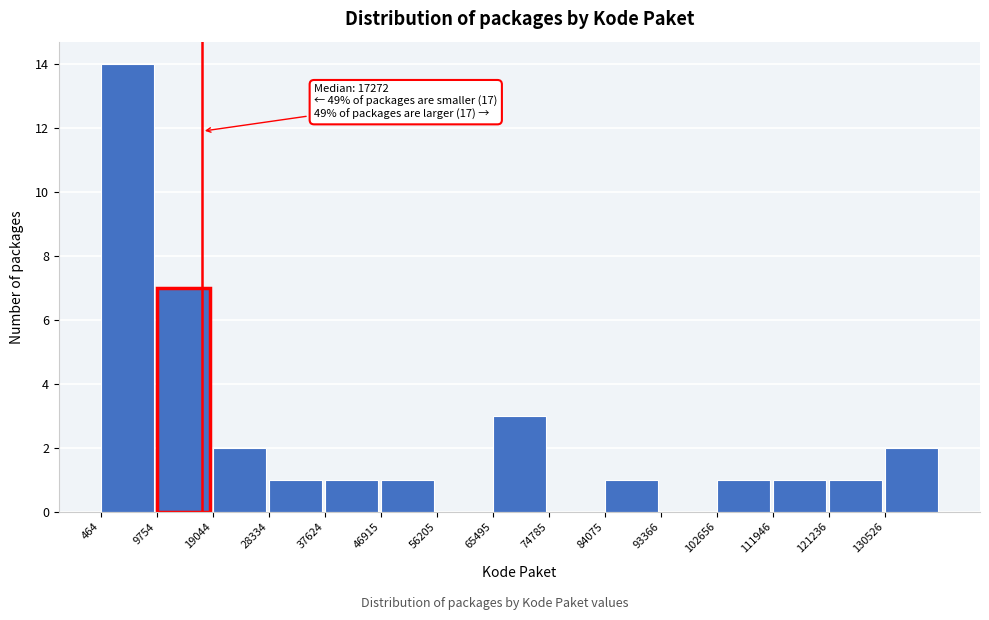

Over which range of the x-axis is the bar tallest?

0 to 10000